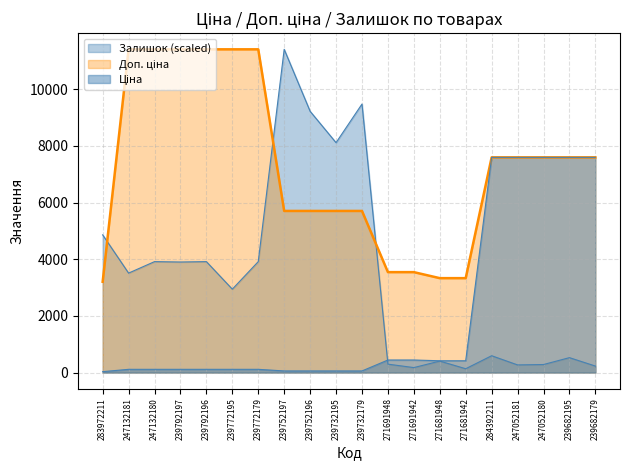

What are all the series names shown in the legend?

Ціна, Доп. ціна, Залишок